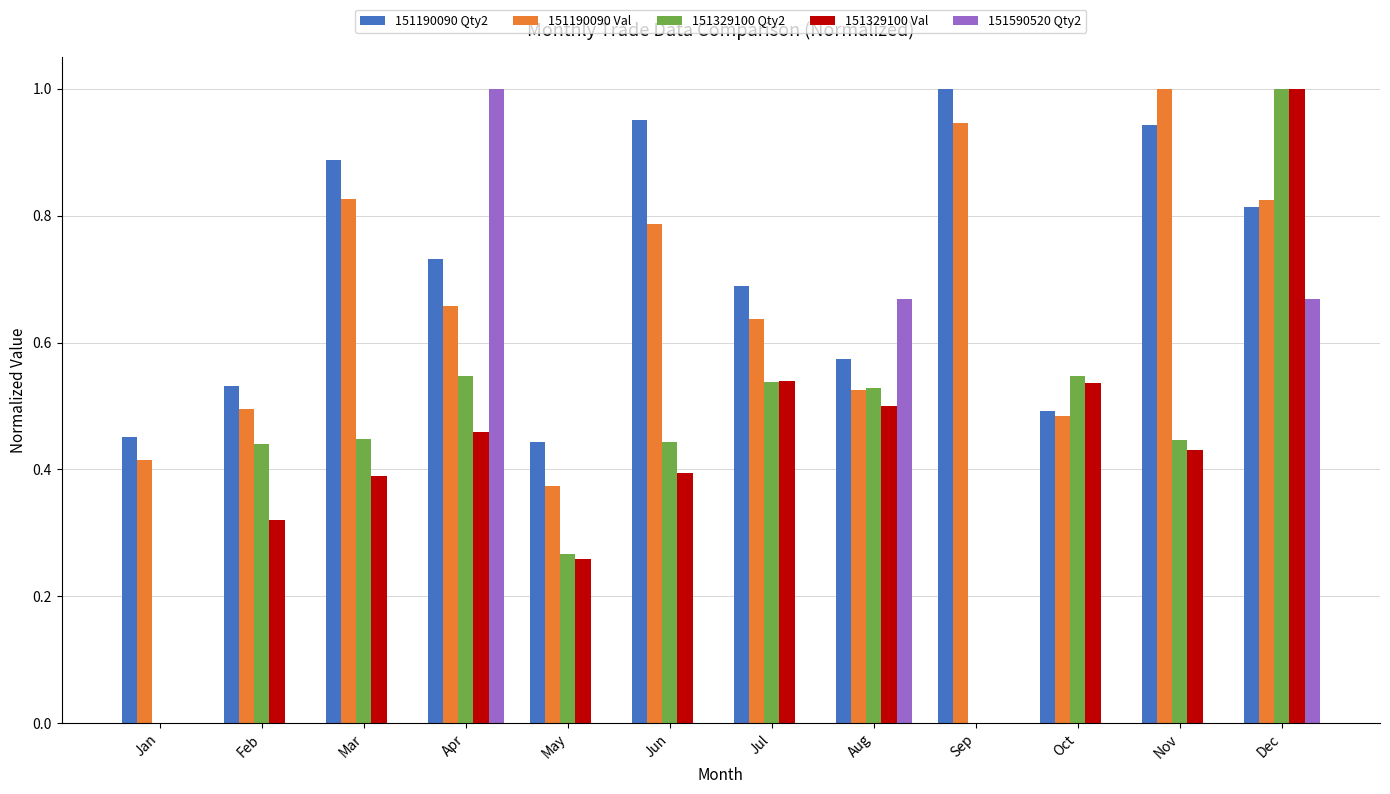

Is the value of 151590520 Qty2 at Aug greater than the value of 151190090 Qty2 at Sep?

No